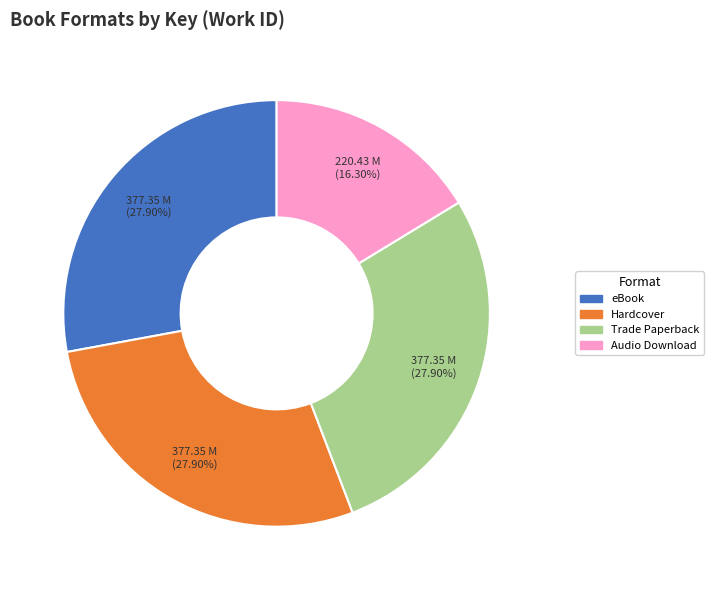

True or false: Hardcover accounts for 20% of the total.

False